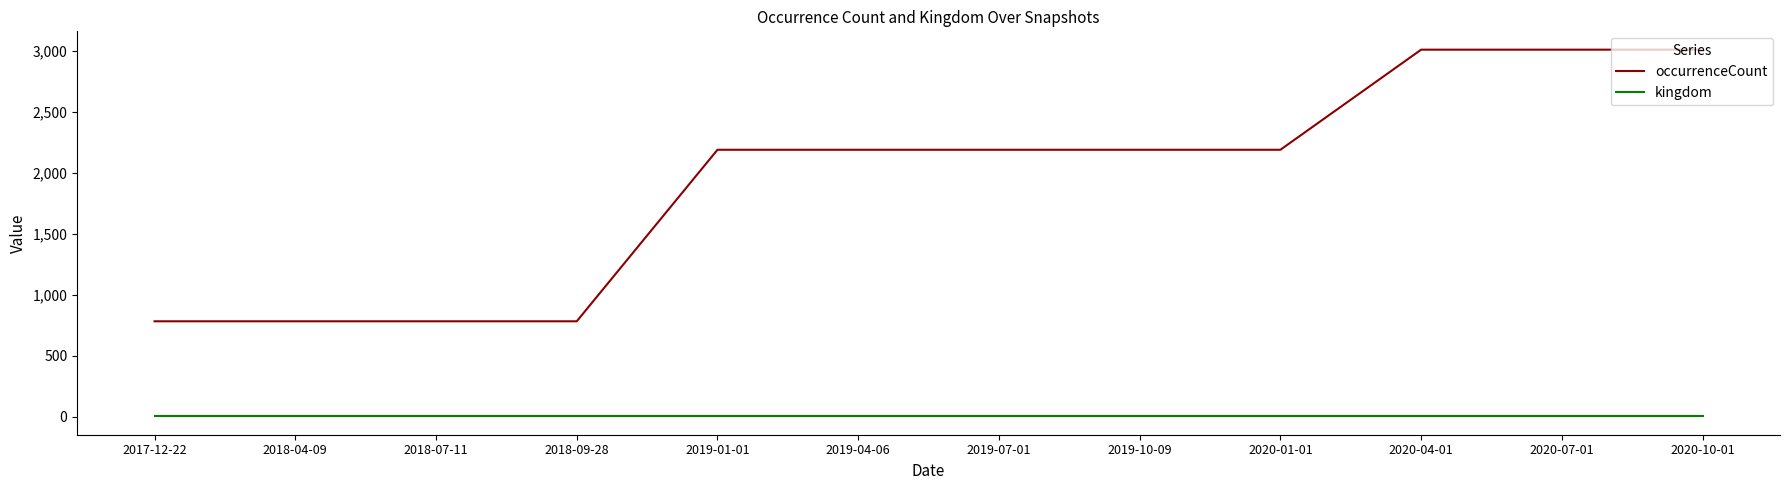

Count the number of categories in the chart.

12